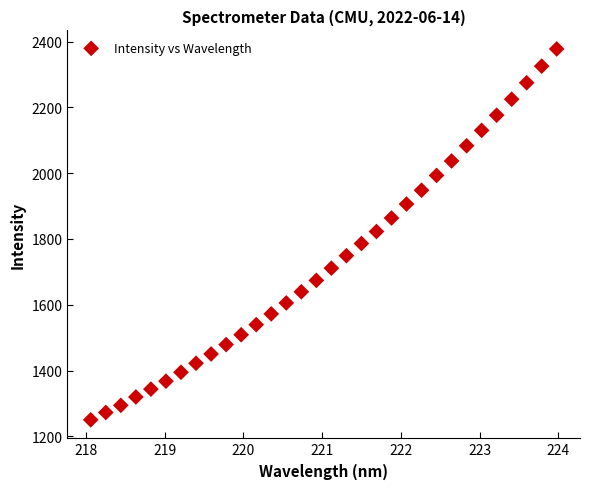

What is the range of Y values (max minus min)?

1127.6